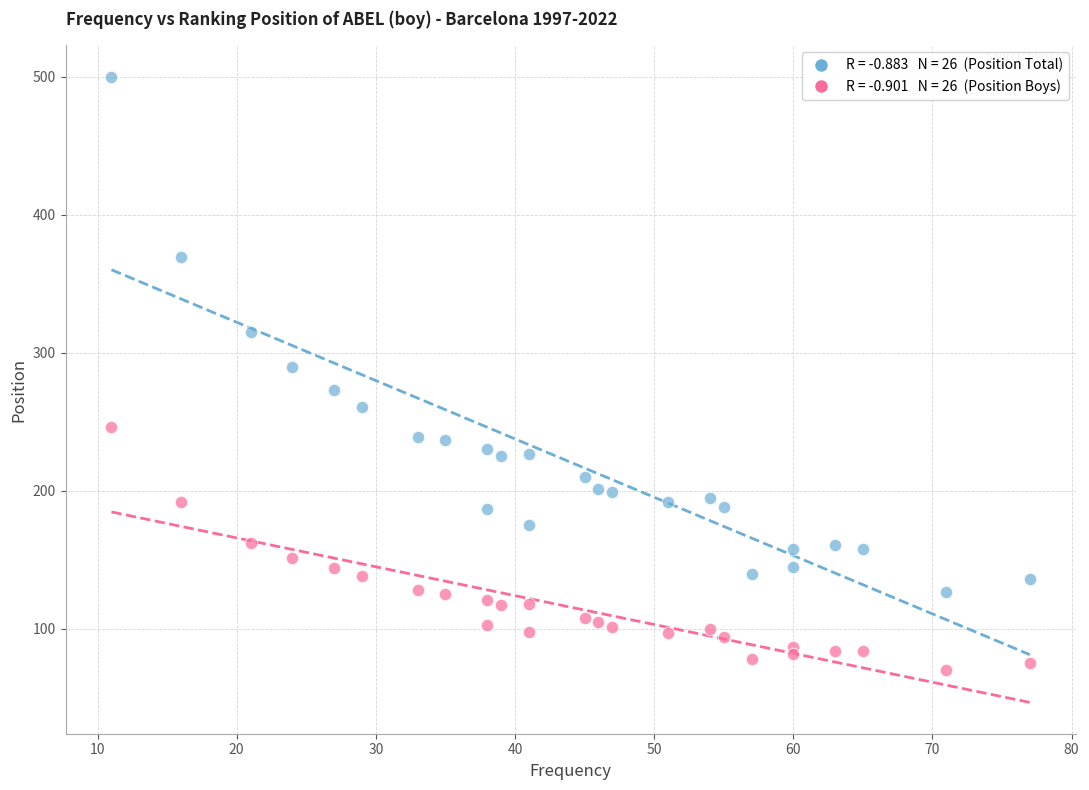

Across all data points, what is the range of X values (max minus min)?

66